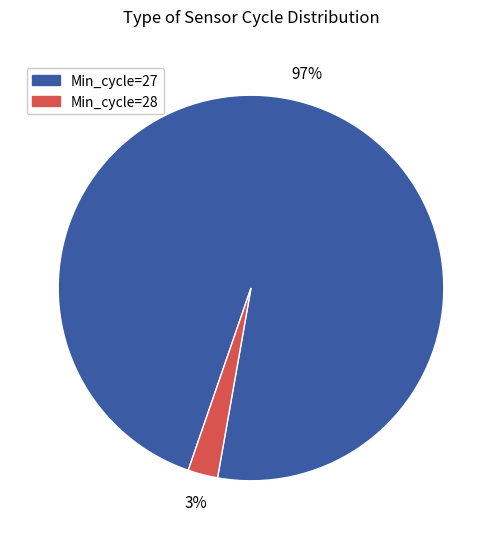

Do Min_cycle=28 and Min_cycle=27 together represent more than half of the pie?

Yes